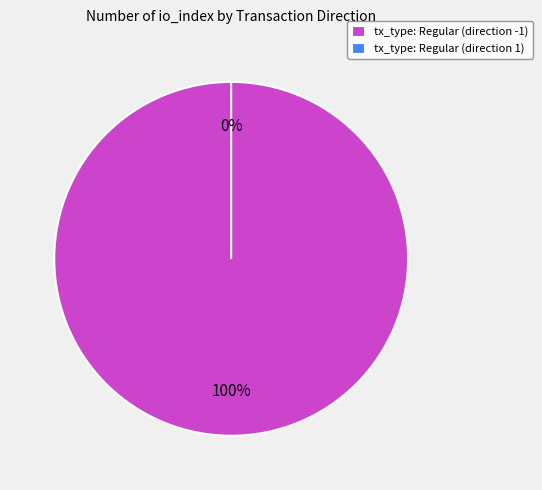

To the nearest percent, what portion does tx_type: Regular (direction -1) represent?

100%